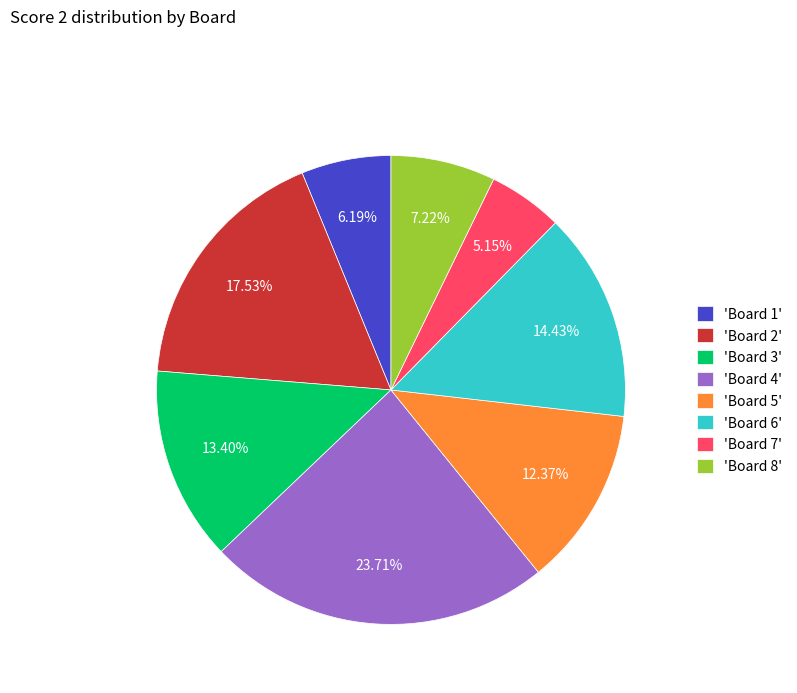

To the nearest percent, what is the average slice percentage?

12%